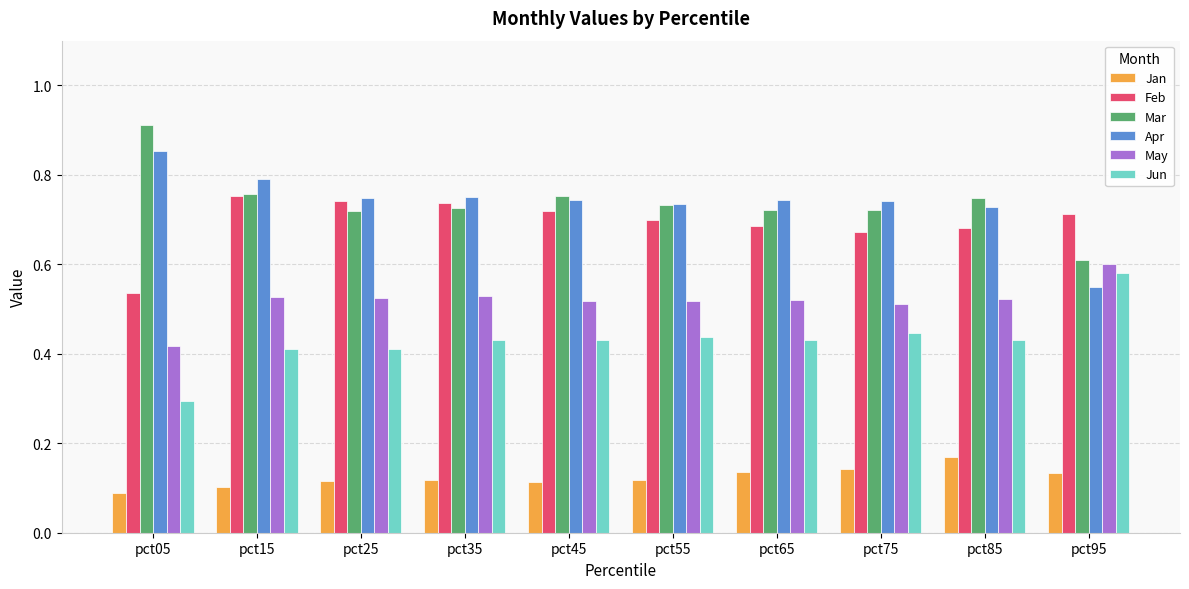

The Mar series shows 0.4 at pct85. True or false?

False